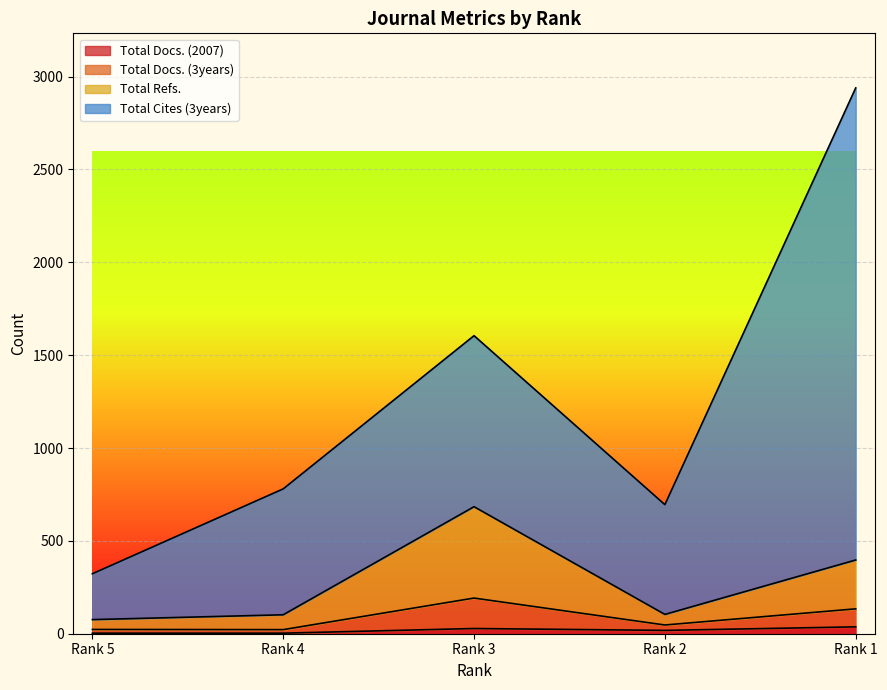

True or false: Total Docs. (2007) and Total Docs. (3years) intersect in this chart.

False